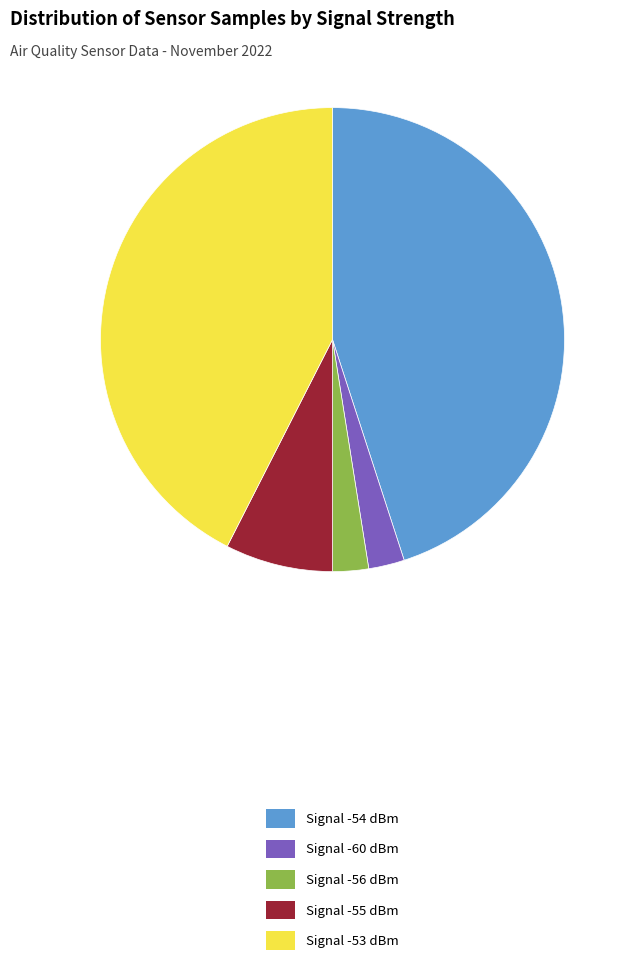

What is the largest slice in the pie chart?

Signal -54 dBm